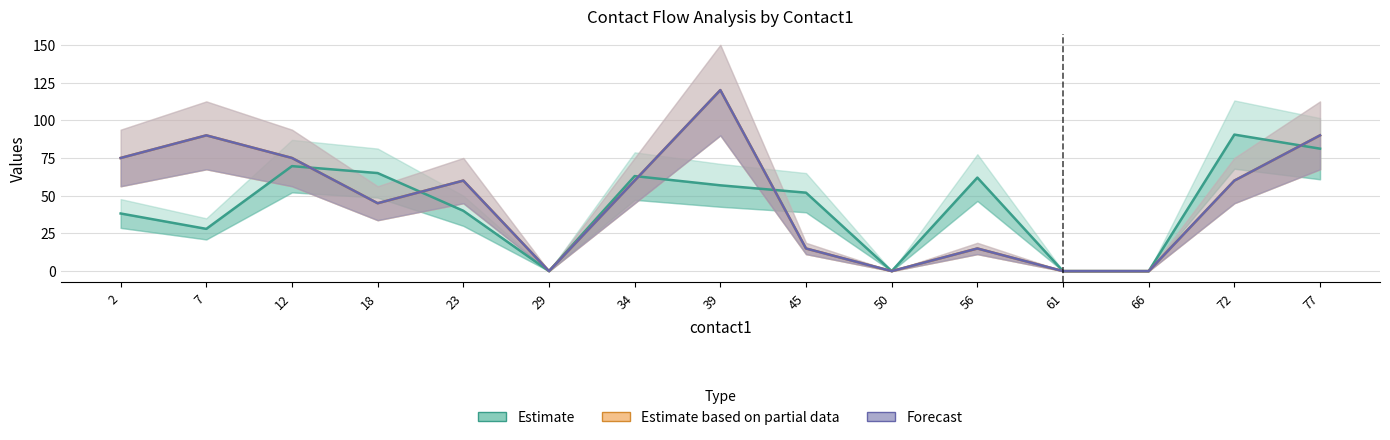

What are all the series names shown in the legend?

Estimate, Estimate based on partial data, Forecast